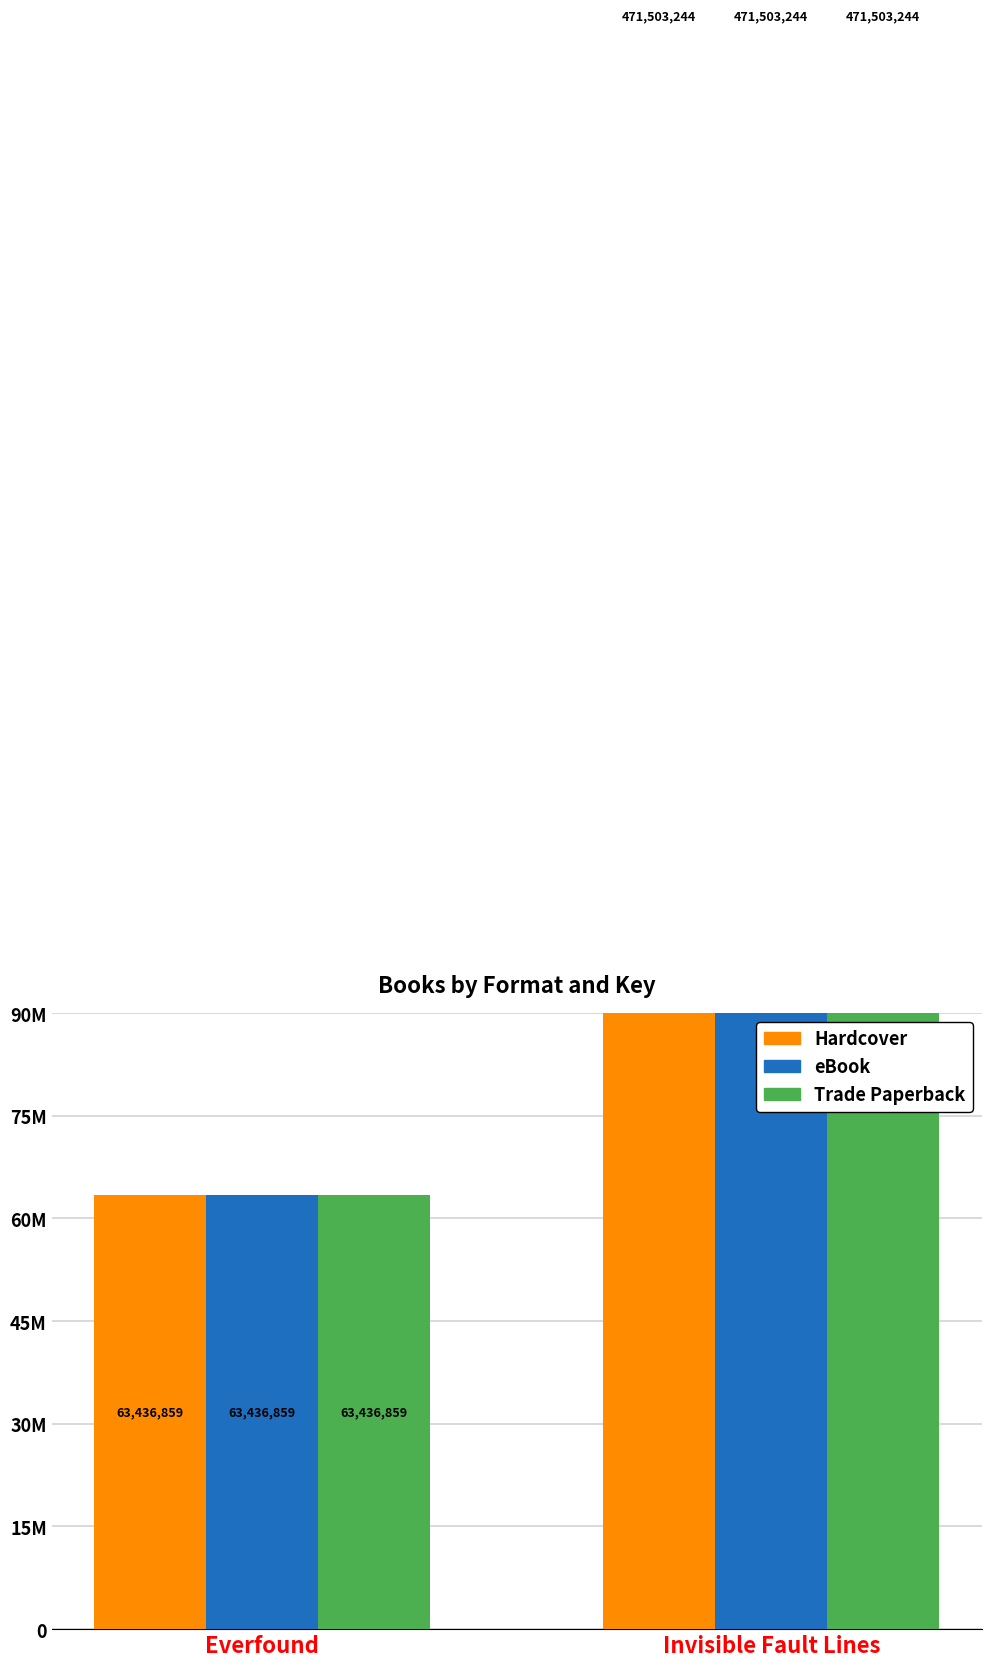

Which series has the widest spread of values?

Hardcover